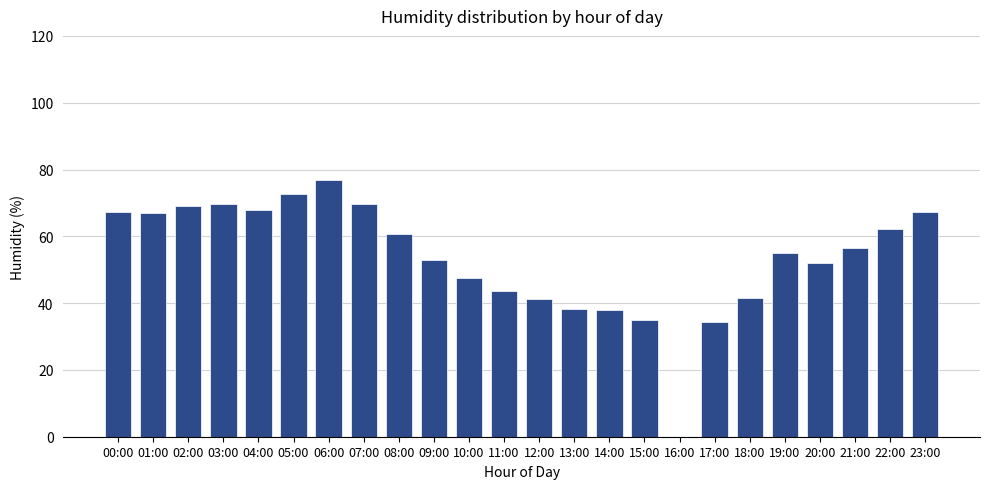

What is the sum of the values at 04:00 and 13:00?

105.9